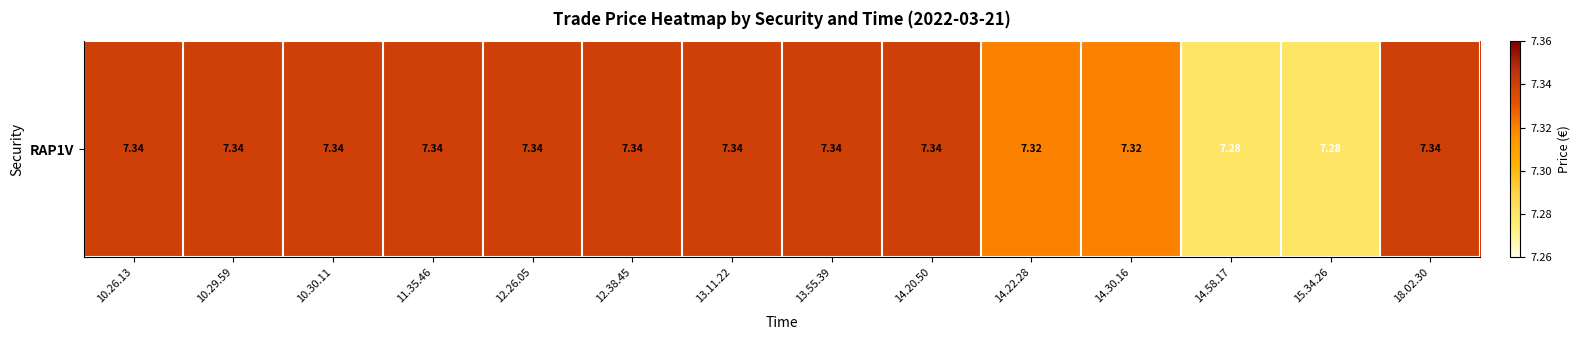

What is the smallest value displayed?

7.3